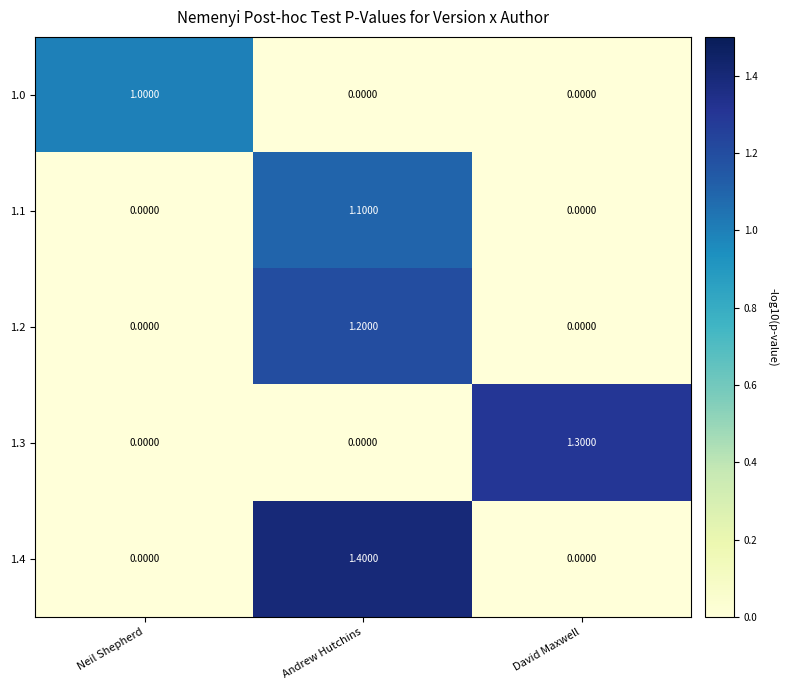

What is the total value across all series at Neil Shepherd?

1.0